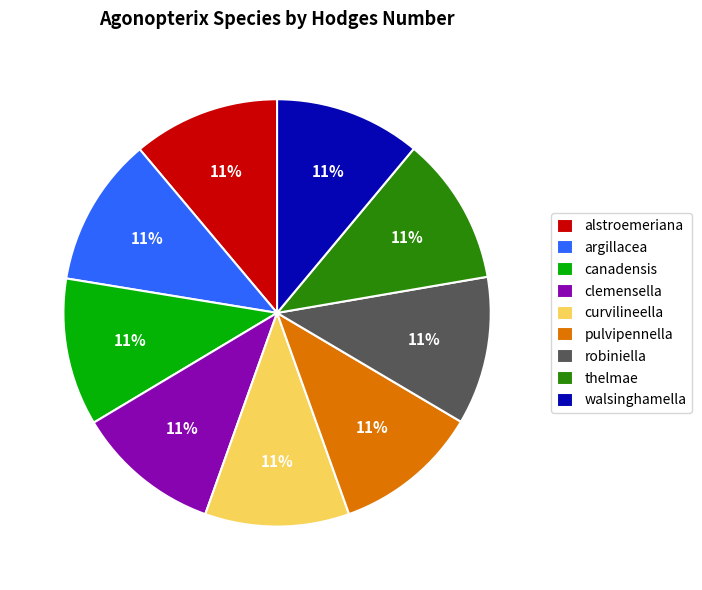

Is the sum of alstroemeriana and pulvipennella greater than half?

No